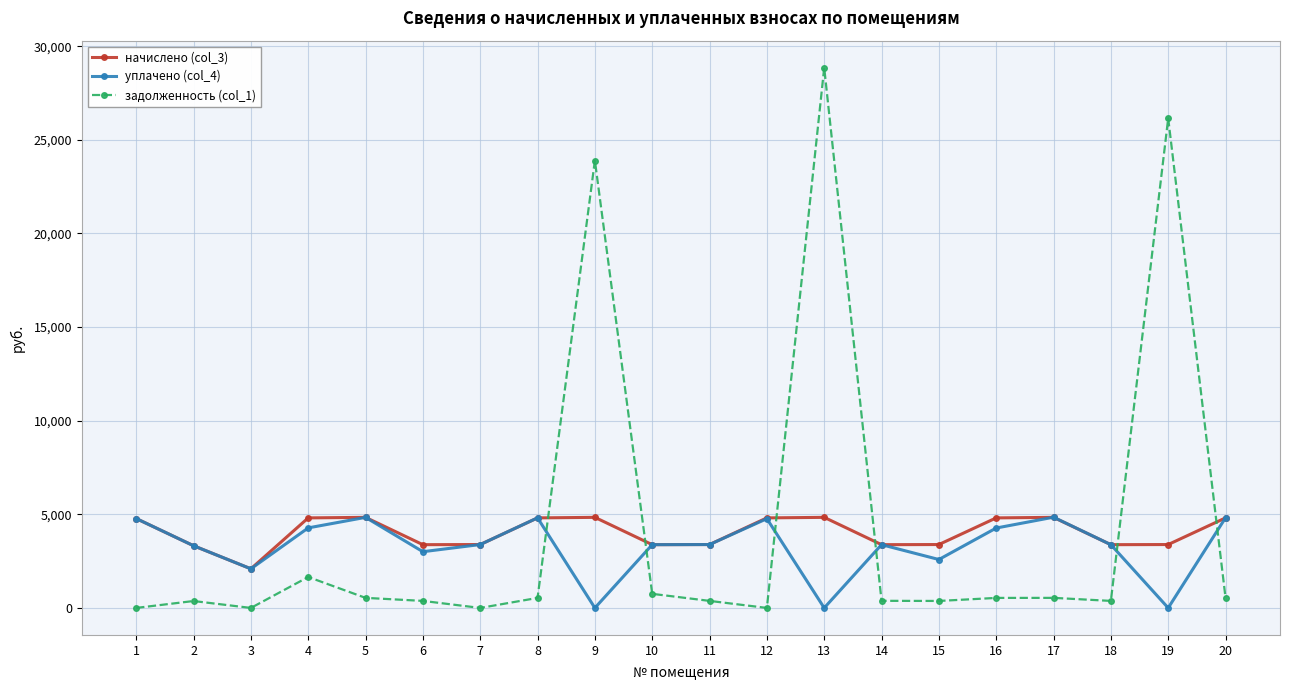

Which series ends up on top after the final intersection of уплачено (col_4) and задолженность (col_1)?

уплачено (col_4)